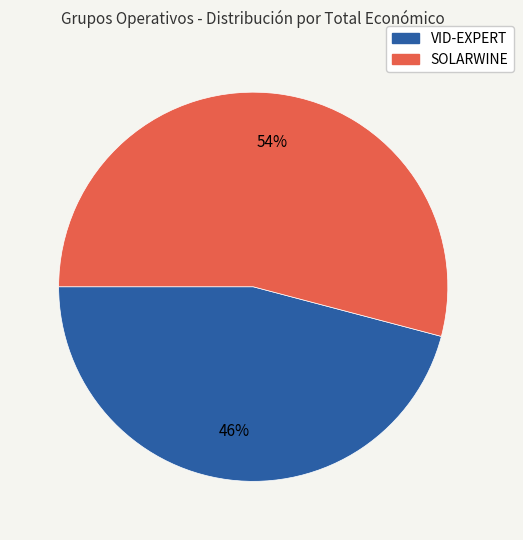

To the nearest percent, what is the difference between the SOLARWINE and VID-EXPERT slice percentages?

8%